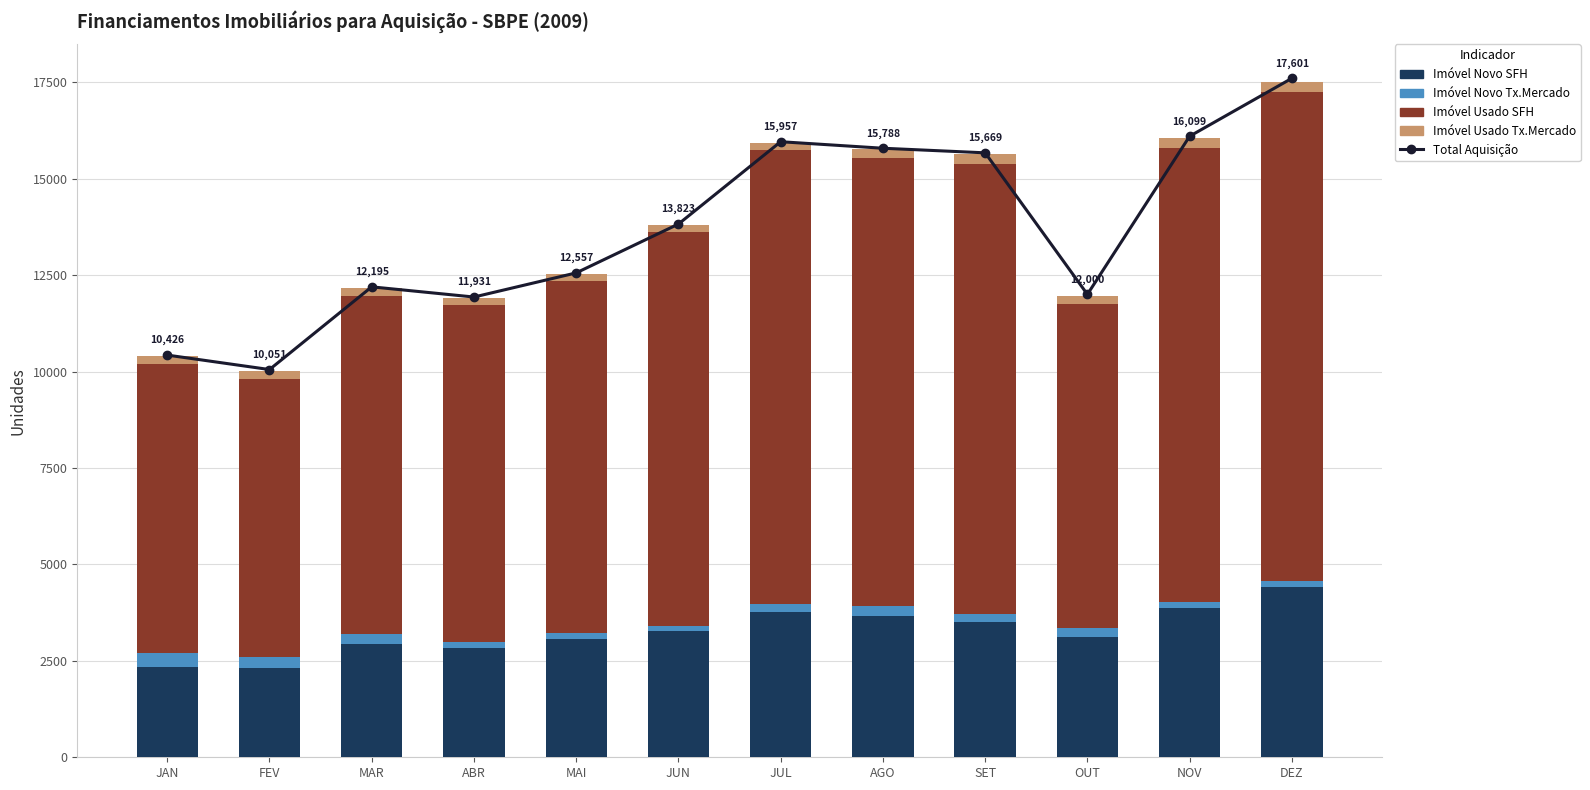

Is it true that Imóvel Novo SFH equals 6071 at SET?

False